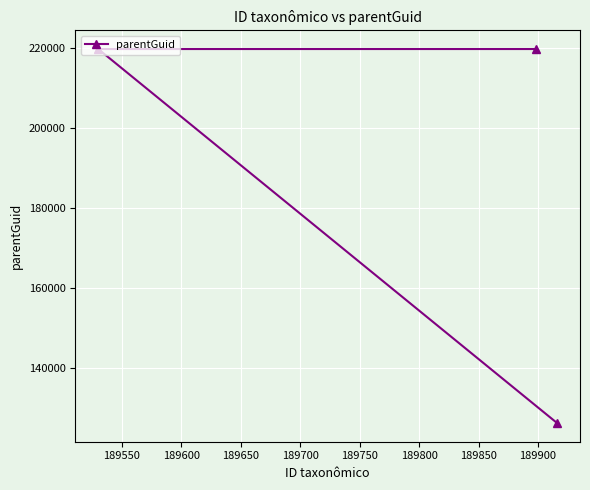

What is the smallest value displayed?

126308